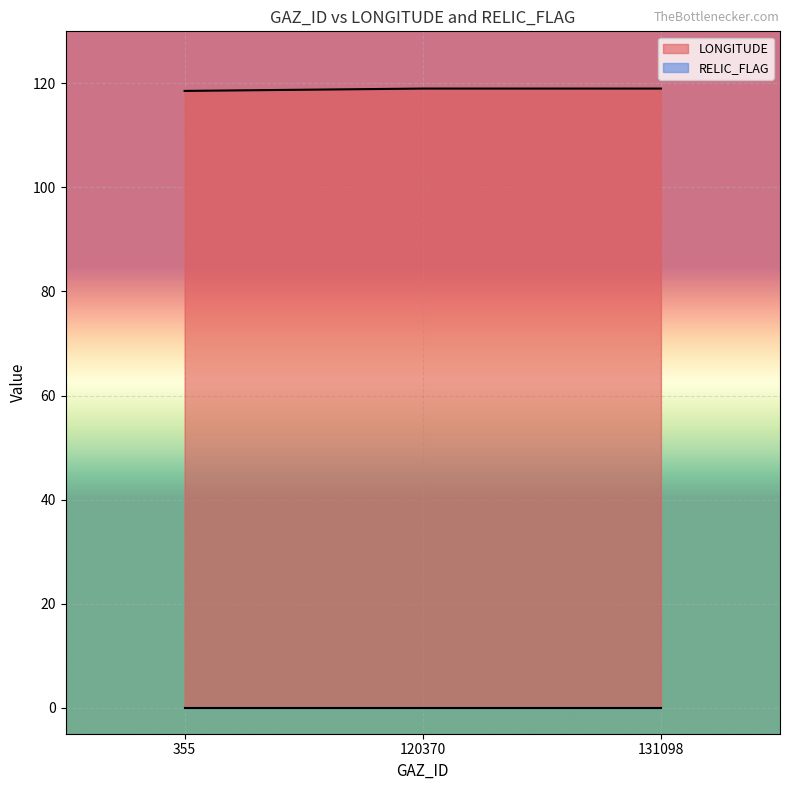

How many categories are shown in the chart?

3